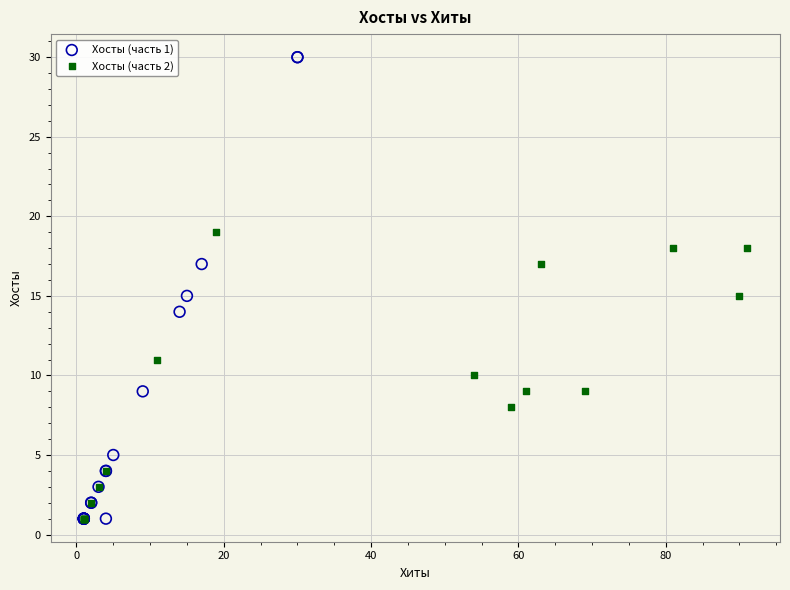

Which series contains the highest Y value?

Хосты (часть 1)